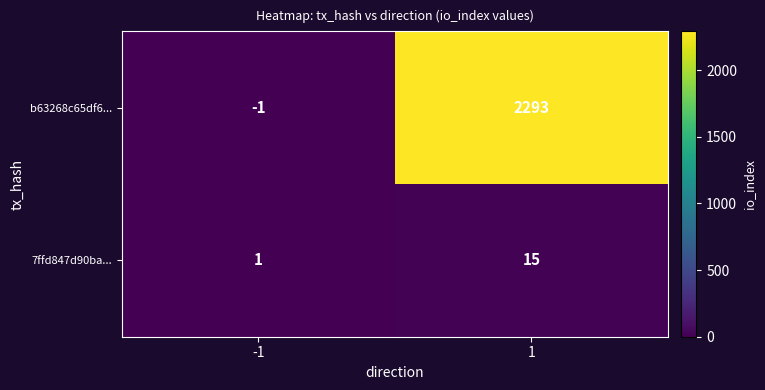

What is the maximum value for 7ffd847d90ba...?

15